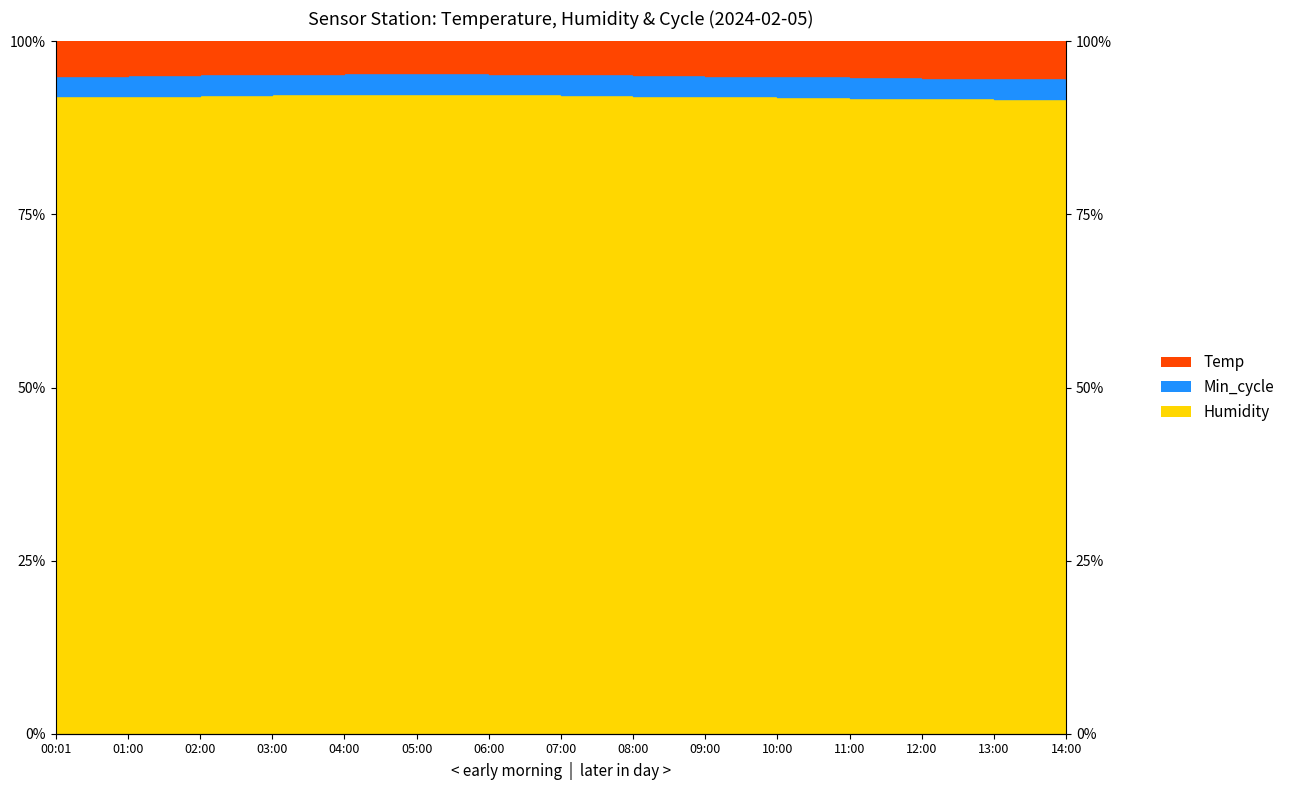

Count the number of categories in the chart.

15